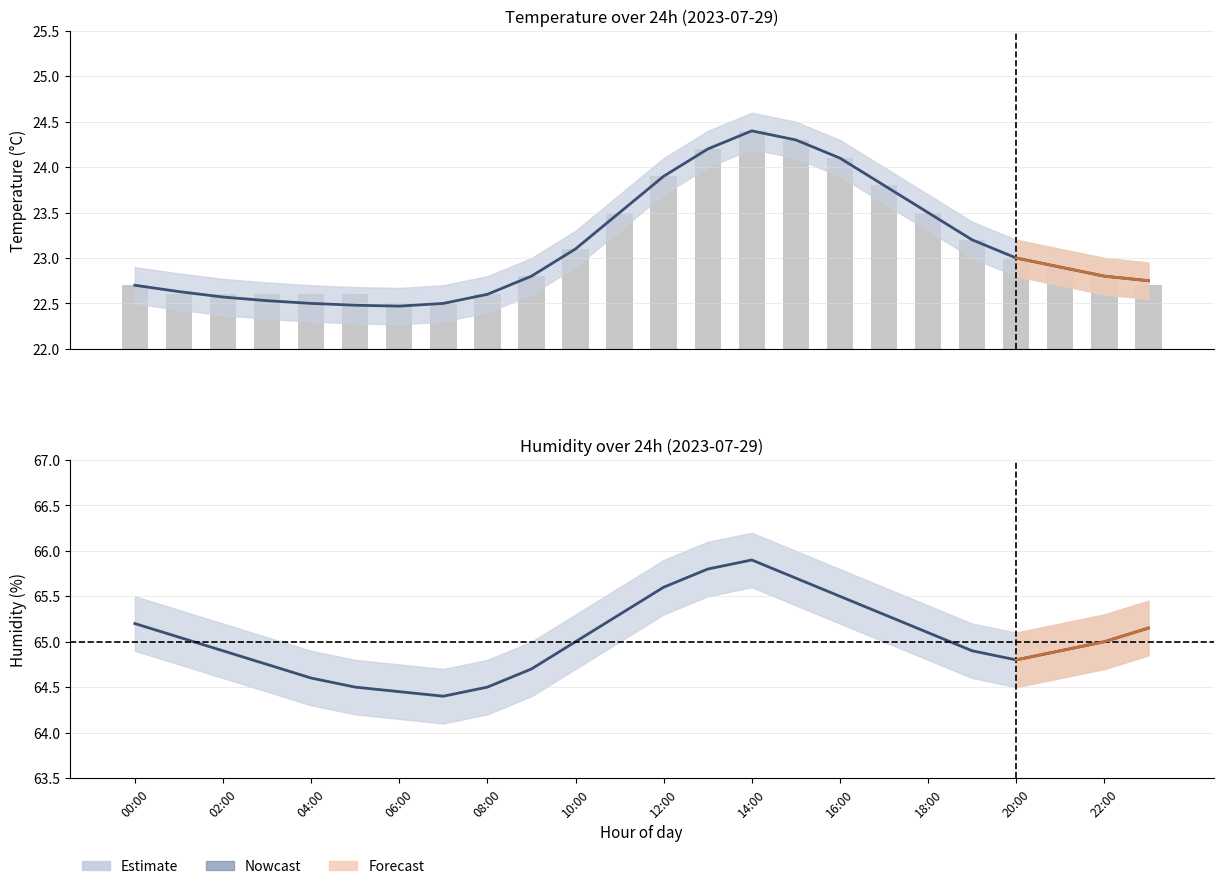

The value of Estimate at 20:00 is 86.8. True or false?

False